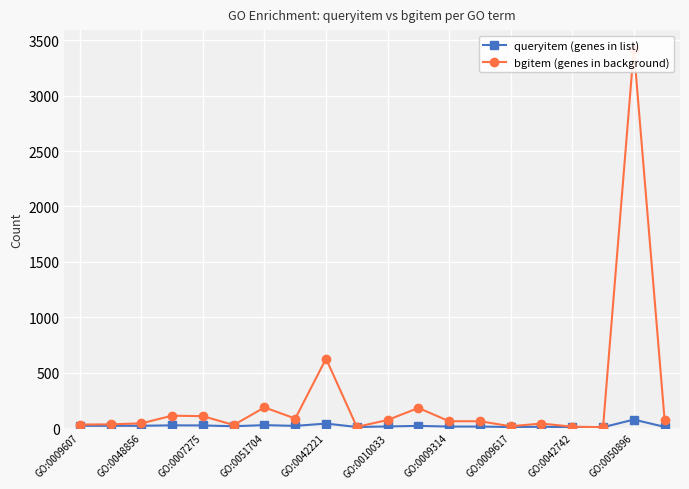

Rank the series by their average value, from lowest to highest.

queryitem (genes in list), bgitem (genes in background)